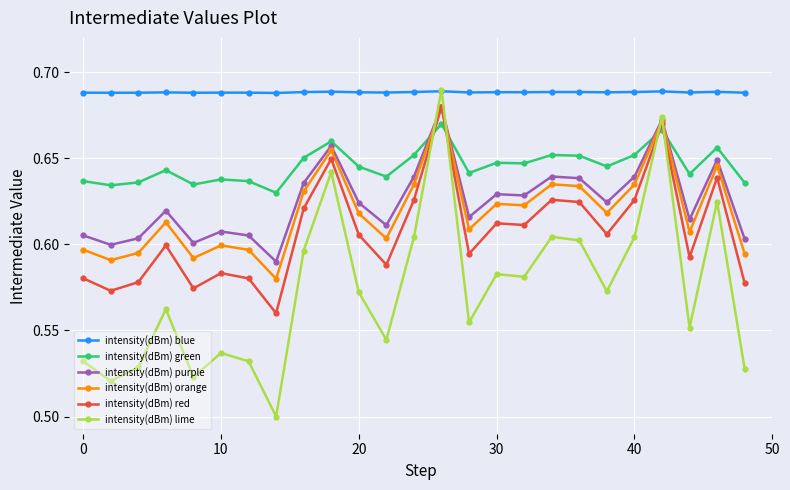

True or false: intensity(dBm) red and intensity(dBm) green intersect in this chart.

True